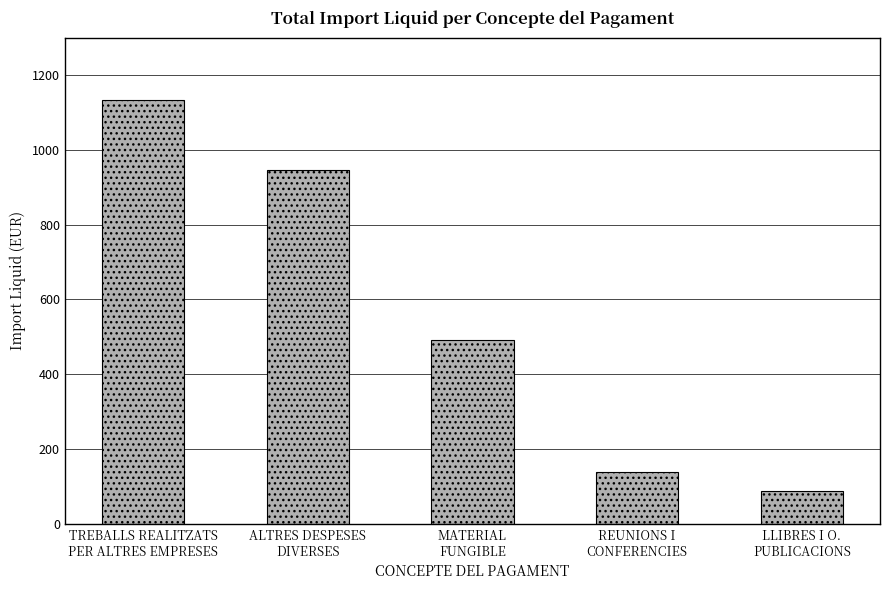

What position from the left is REUNIONS I
CONFERENCIES?

4